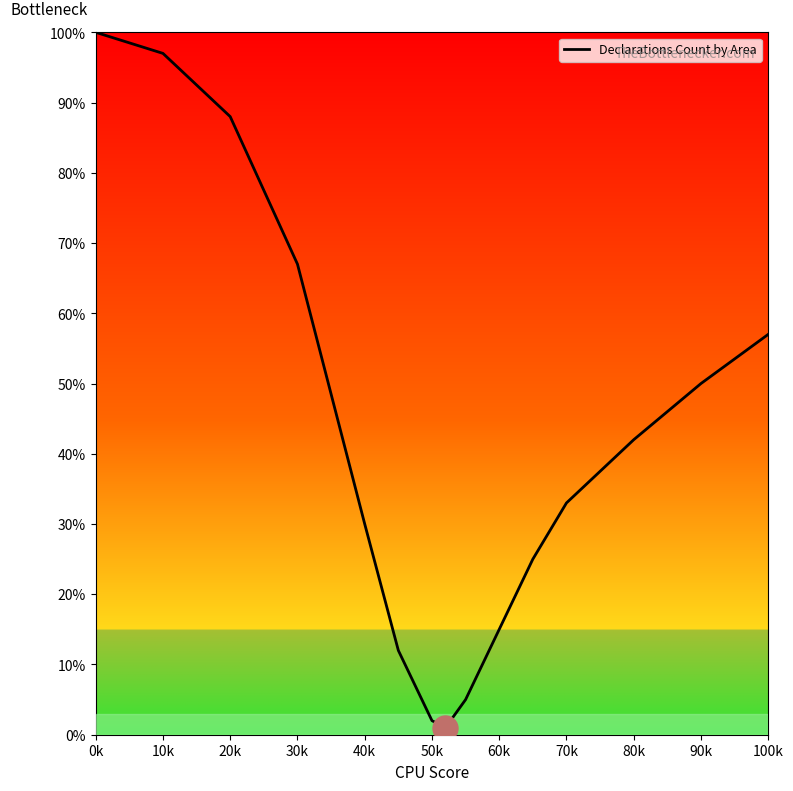

How many interior local valleys (lower than both neighbors) does the data have?

1